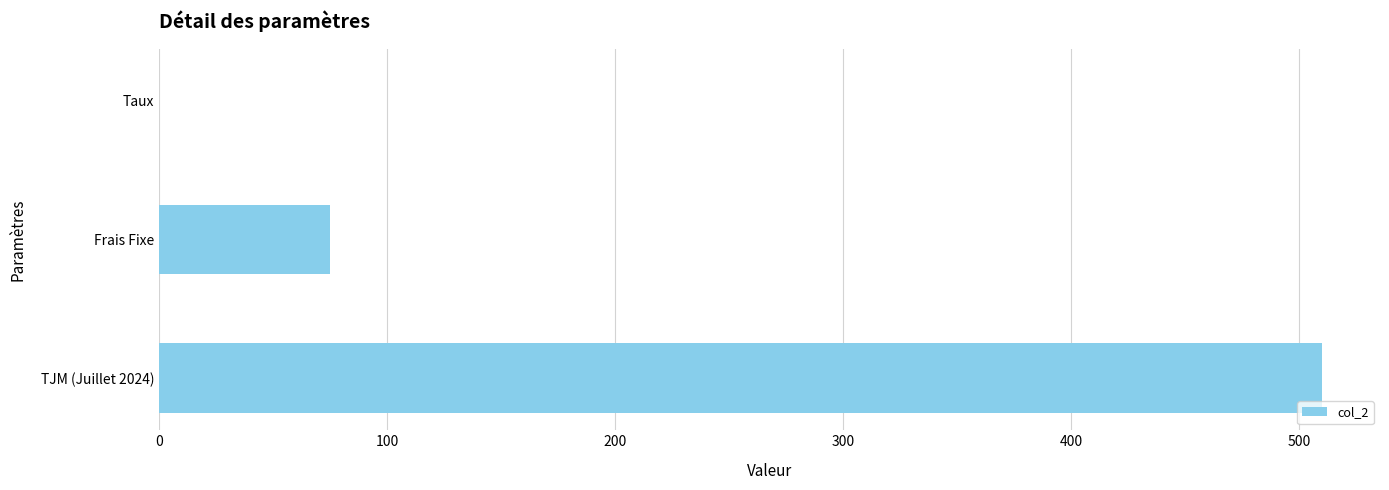

True or false: the data shows 111.8 at Frais Fixe.

False